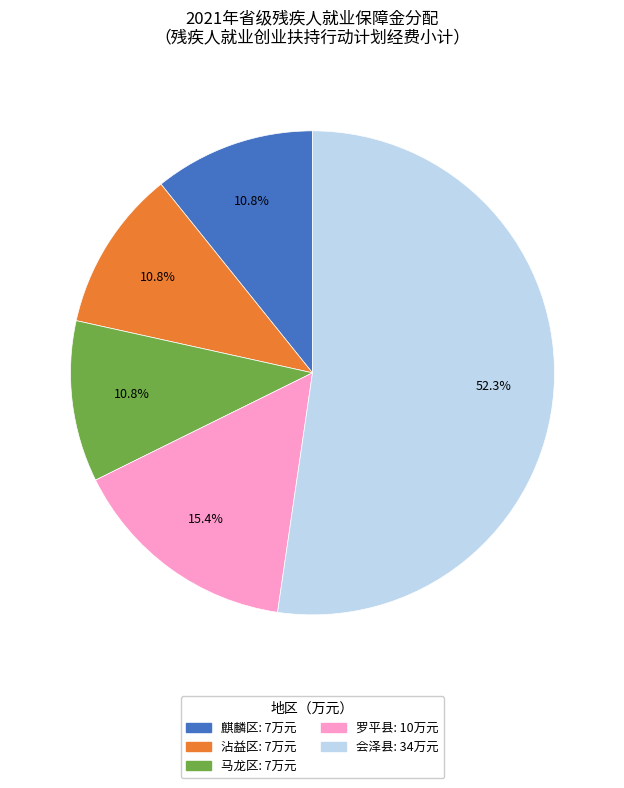

Is there a majority slice in this chart?

Yes